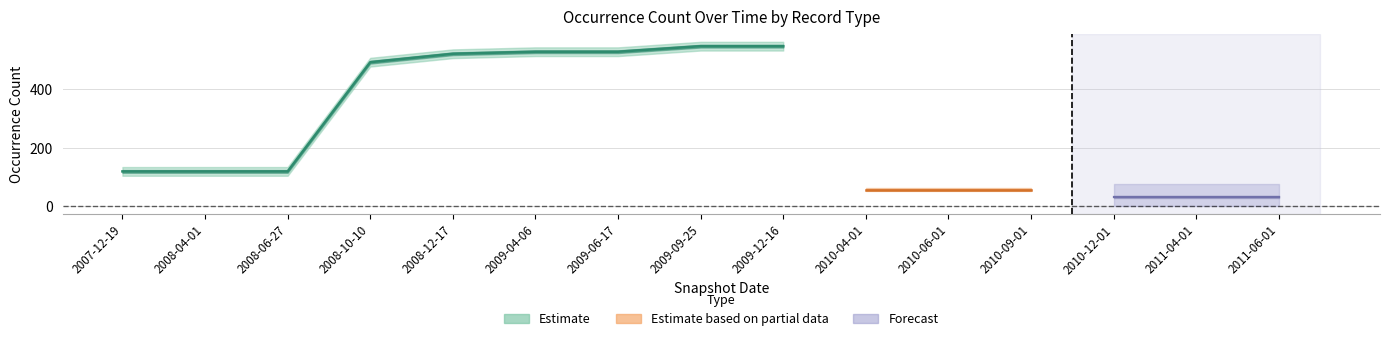

At how many categories does at least one series exceed 16?

15